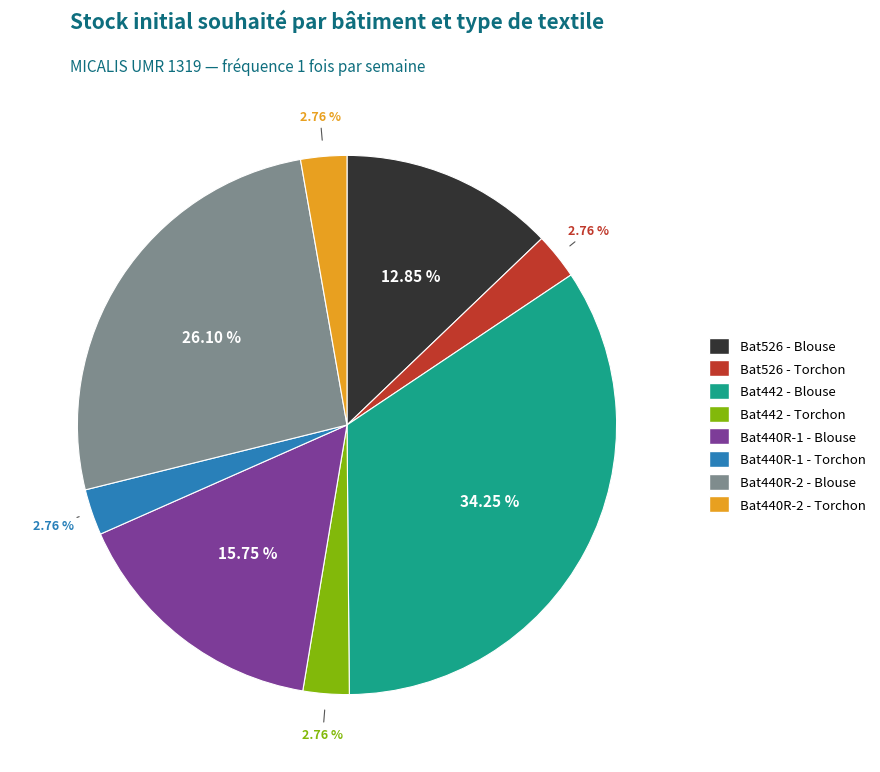

To the nearest percent, what is the difference between the largest and smallest slice percentages?

31%